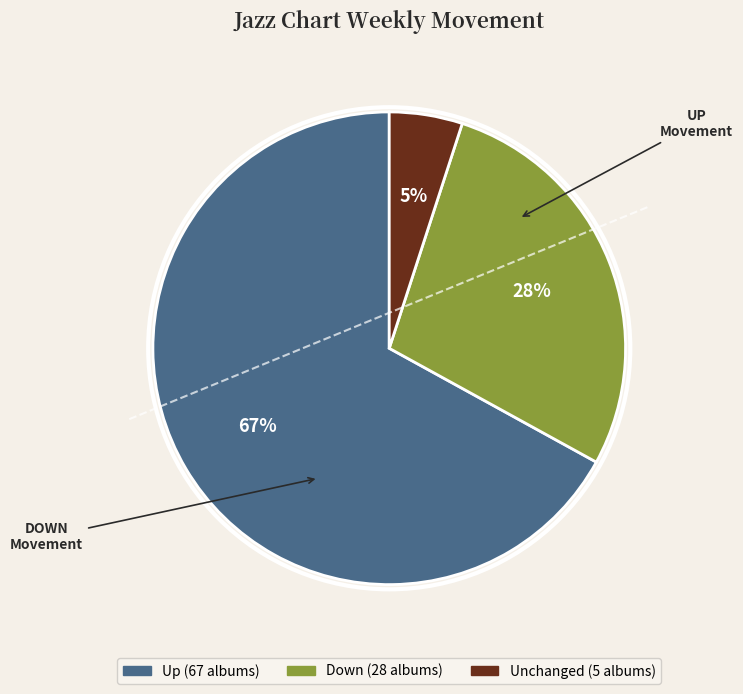

To the nearest percent, what is the difference between the largest and smallest slice percentages?

62%